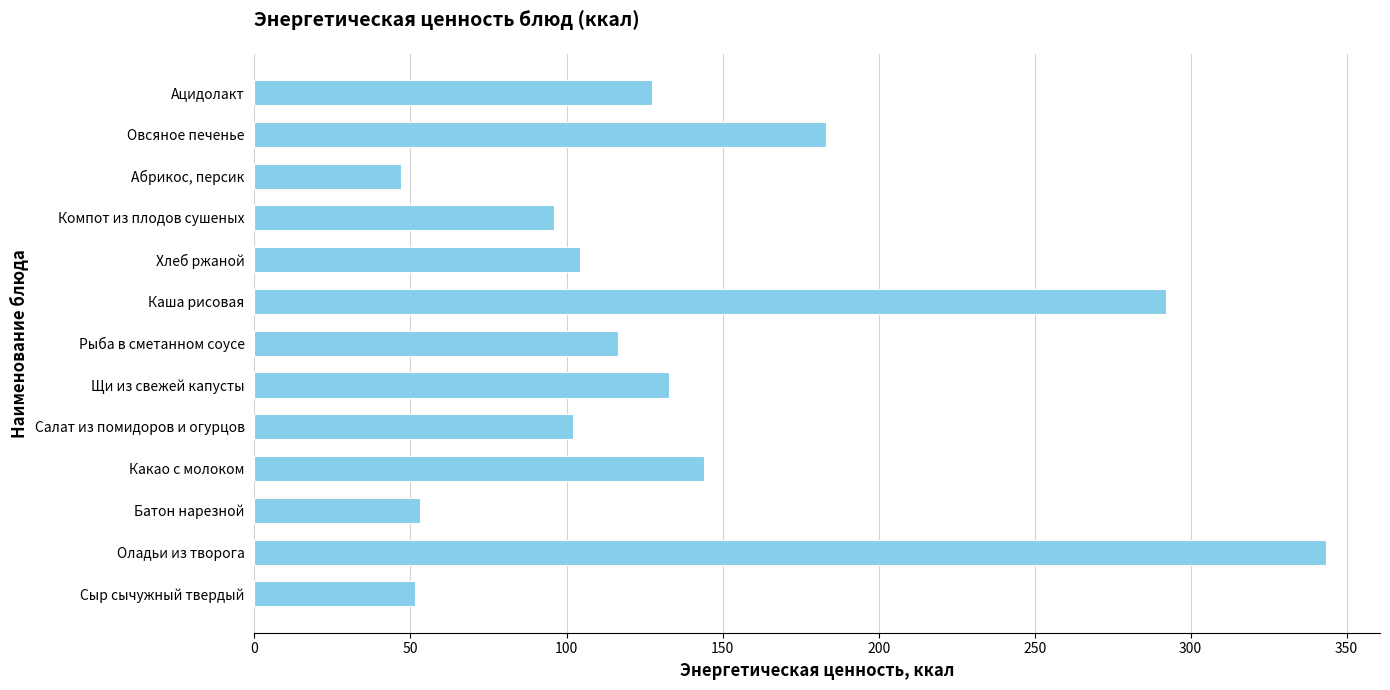

What is the change in value from Какао с молоком to Рыба в сметанном соусе?

-27.6